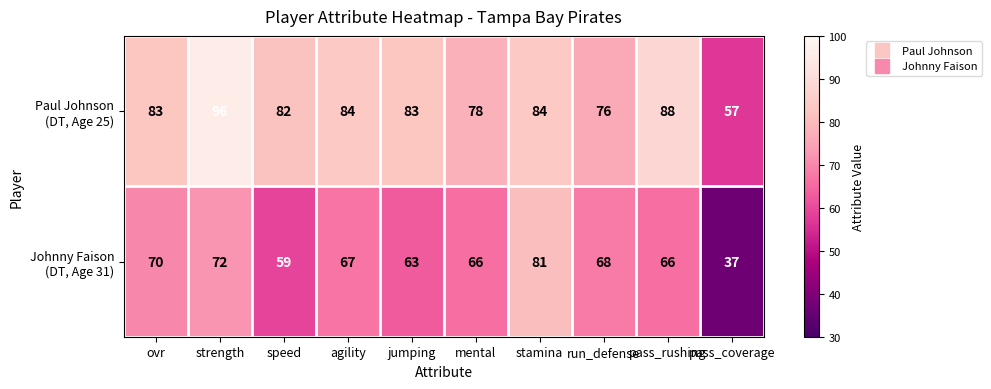

Which category has the lowest value across all series?

pass_coverage